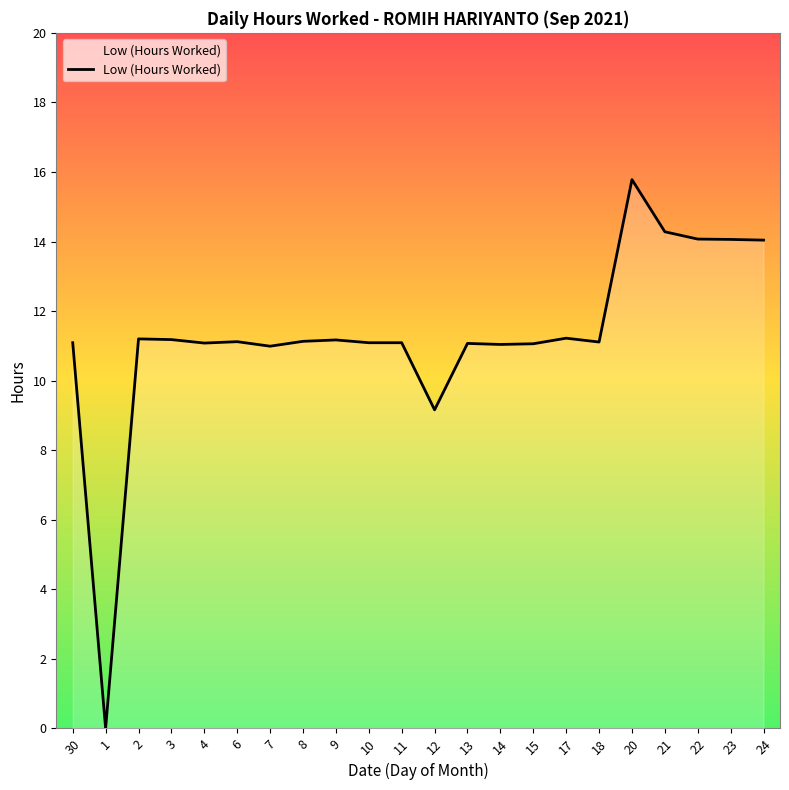

How many series are shown in this chart?

1